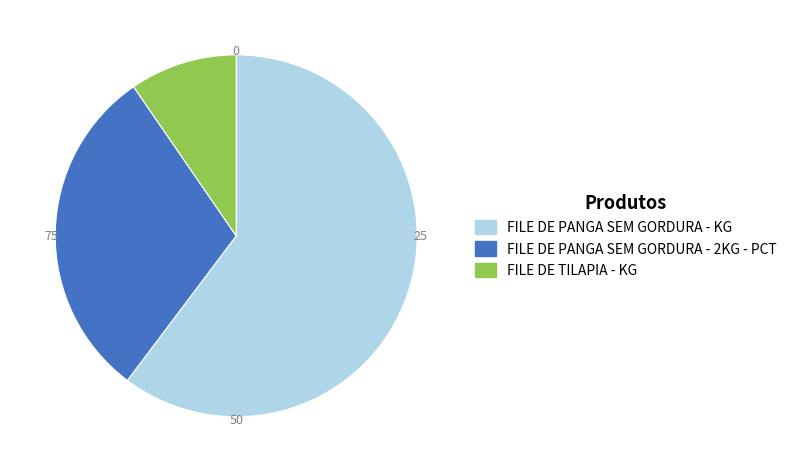

Is the sum of FILE DE PANGA SEM GORDURA - 2KG - PCT and FILE DE PANGA SEM GORDURA - KG greater than half?

Yes